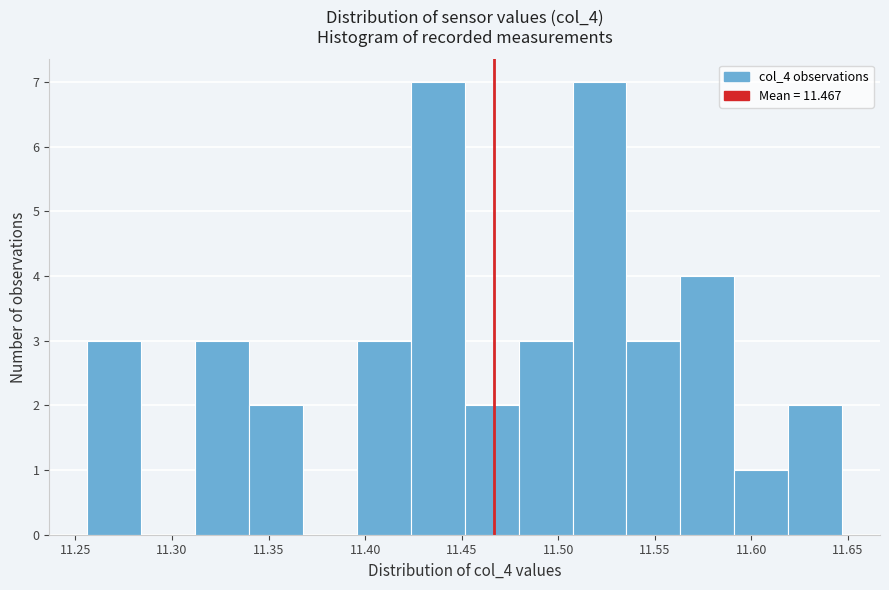

Reading left to right, list every bar in this chart as the range it spans on the x-axis followed by its height. Neither the bar edges nor the heights are printed on the chart, so give them approximately, as read against the axes.

11.255 to 11.285: 3
11.285 to 11.310: 0
11.310 to 11.340: 3
11.340 to 11.370: 2
11.370 to 11.395: 0
11.395 to 11.425: 3
11.425 to 11.450: 7
11.450 to 11.480: 2
11.480 to 11.505: 3
11.505 to 11.535: 7
11.535 to 11.565: 3
11.565 to 11.590: 4
11.590 to 11.620: 1
11.620 to 11.645: 2